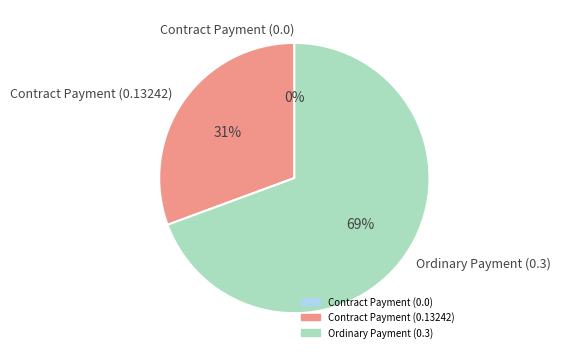

How many segments does this pie chart have?

3